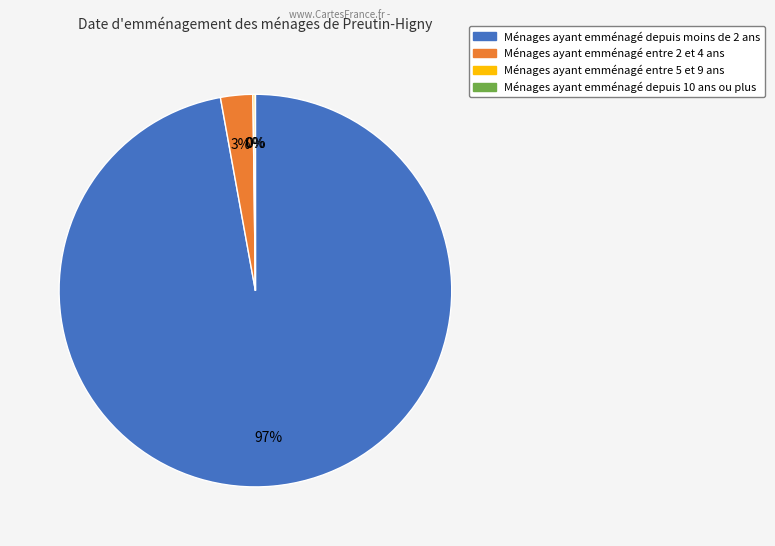

To the nearest percent, what is the average slice percentage?

25%